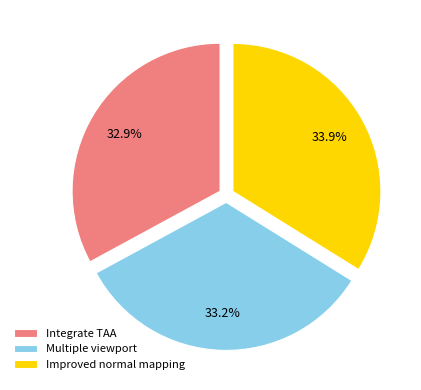

Which slice is the largest?

Improved normal mapping